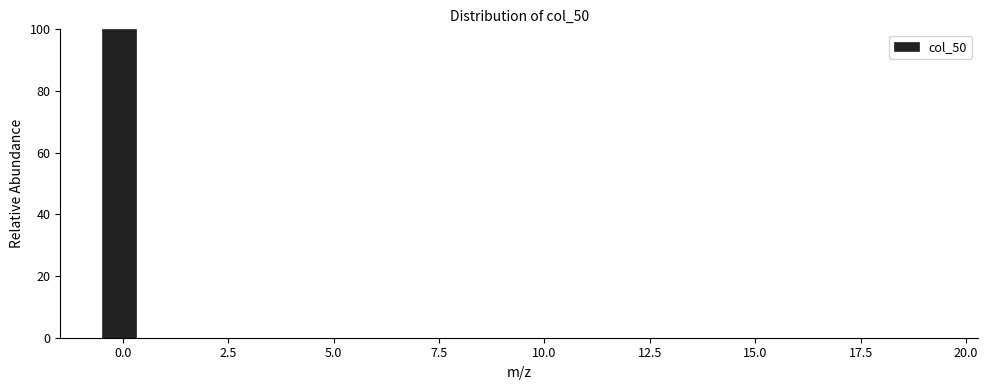

Read against the x-axis, roughly where is the centre of the tallest bar?

0.0